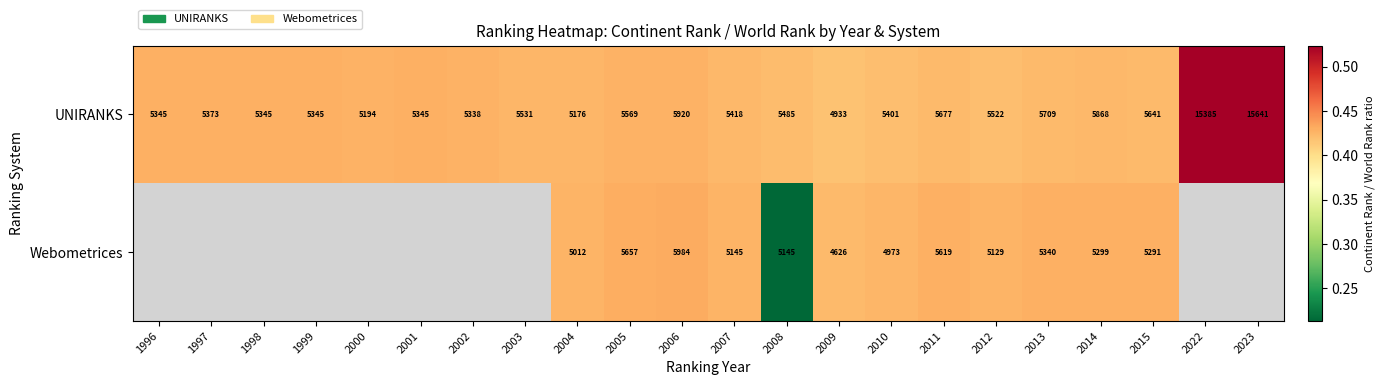

Which label corresponds to the smallest value in the chart?

2008